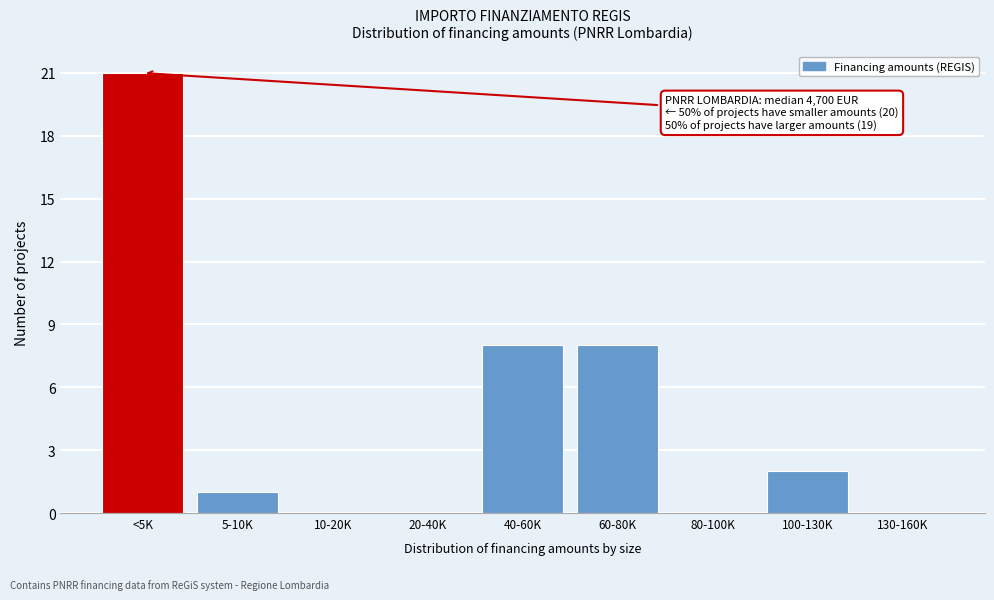

Reading left to right, what are all the values shown in this chart?

<5K=21	5-10K=1	10-20K=0	20-40K=0	40-60K=8	60-80K=8	80-100K=0	100-130K=2	130-160K=0